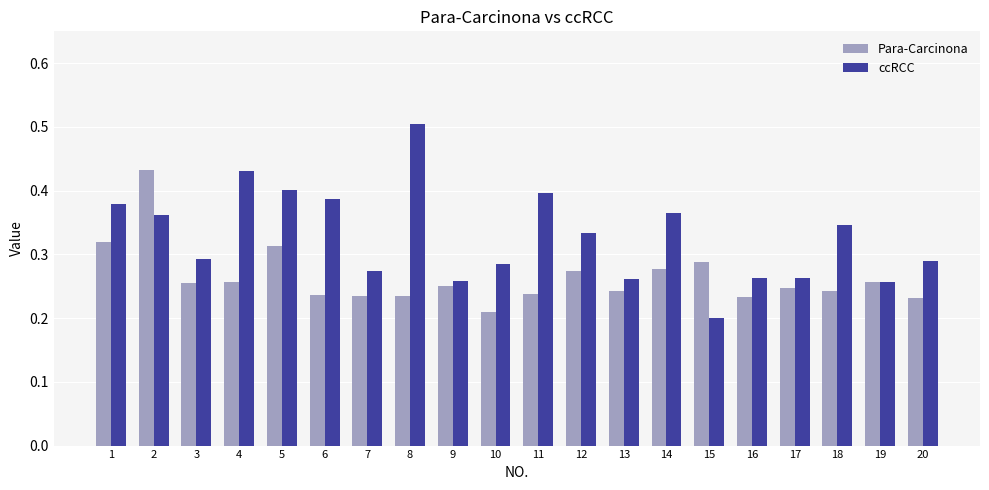

What is the sum of the ccRCC values at 17 and 13?

0.5